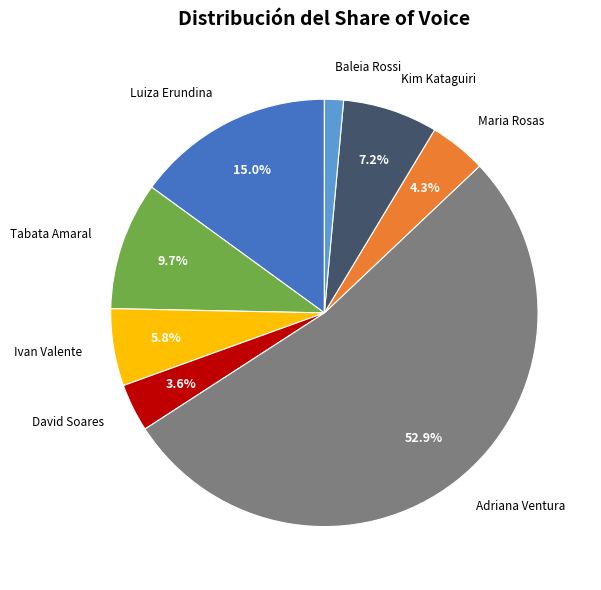

Is there any slice that represents more than half of the pie?

Yes